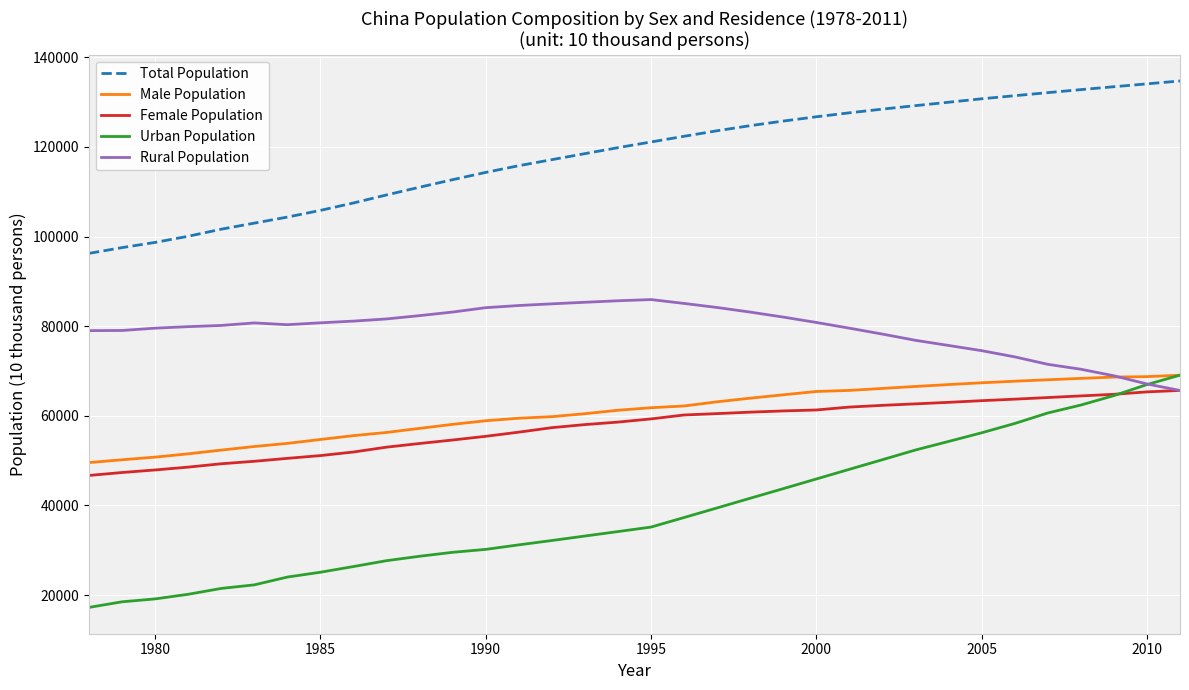

At how many categories does at least one series exceed 71653?

34